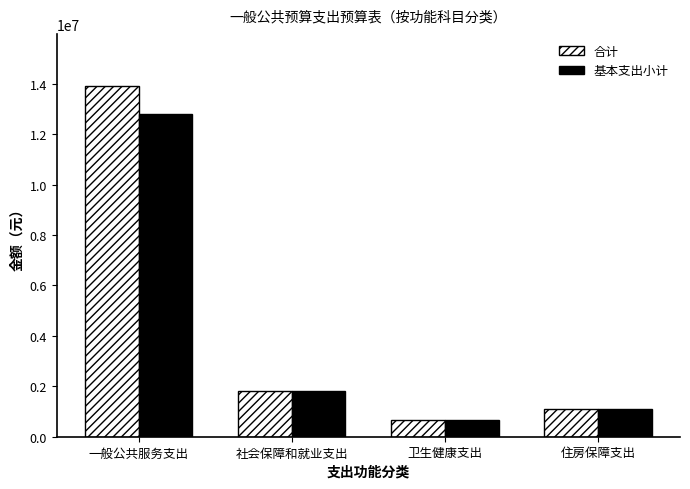

How many groups of bars are there?

4